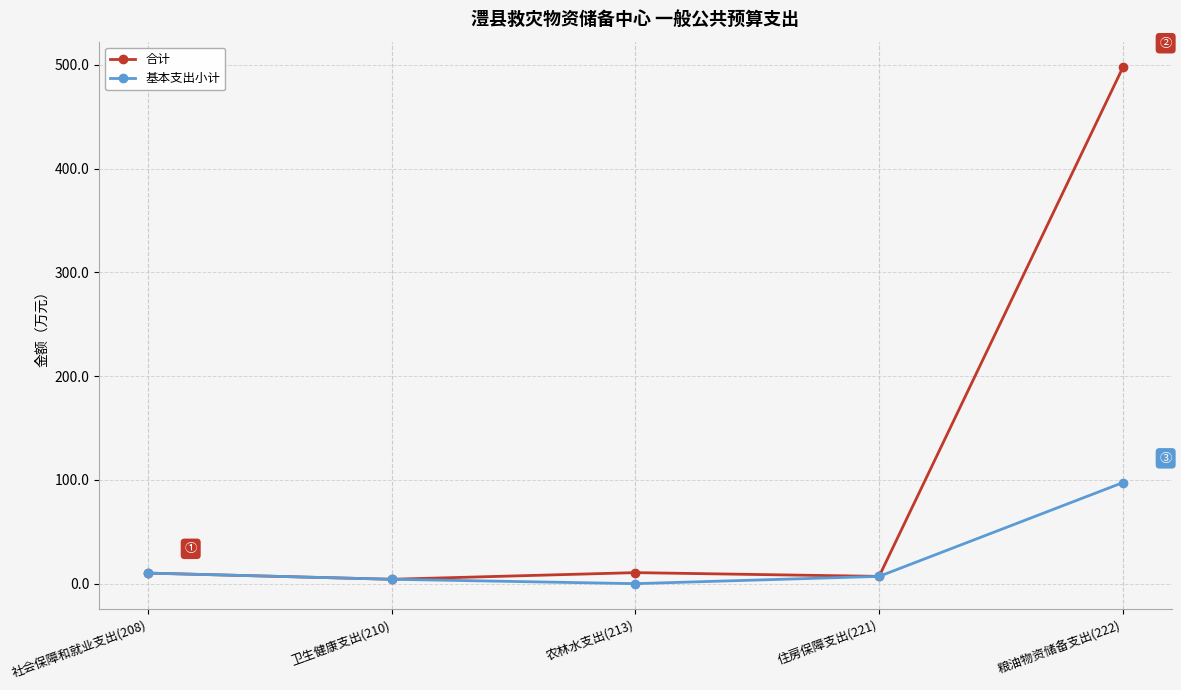

How many data points in 基本支出小计 are less than 7?

2